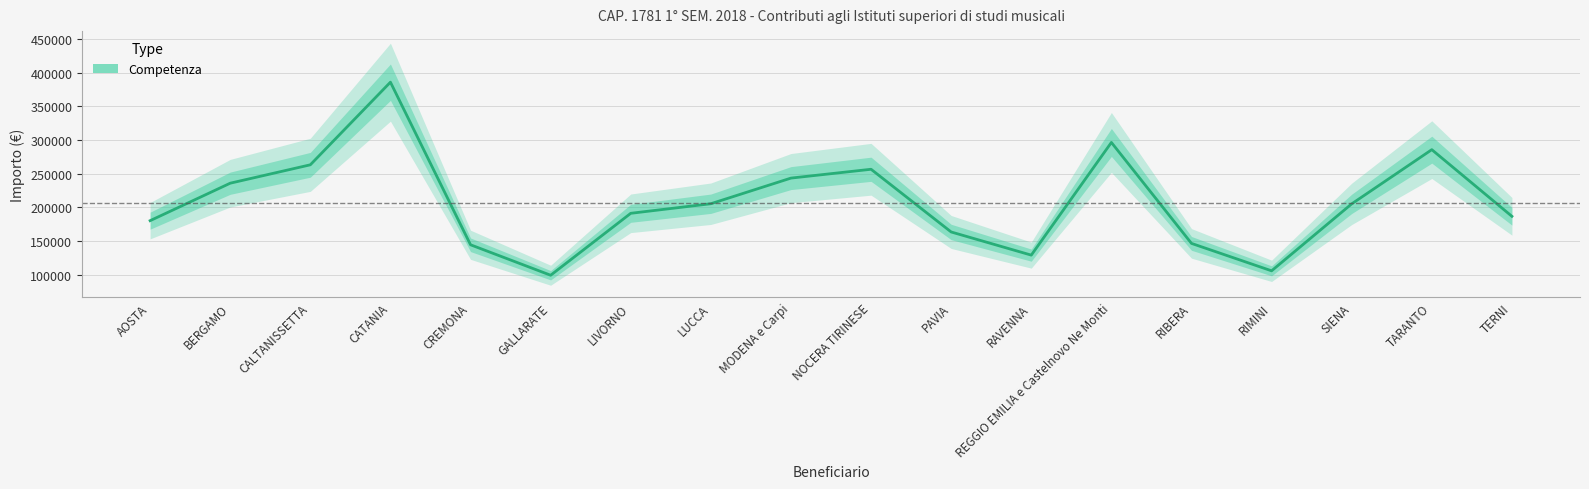

How many lines are shown in the chart?

1